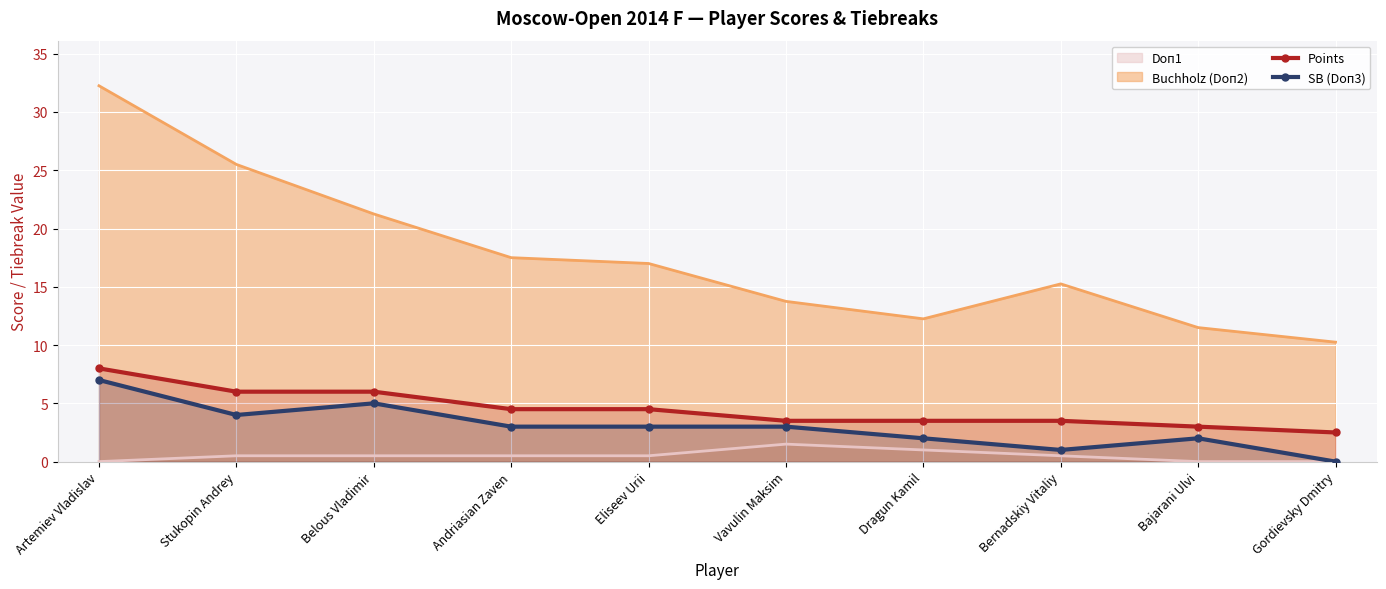

At which category is the sum across all series the highest?

Artemiev Vladislav